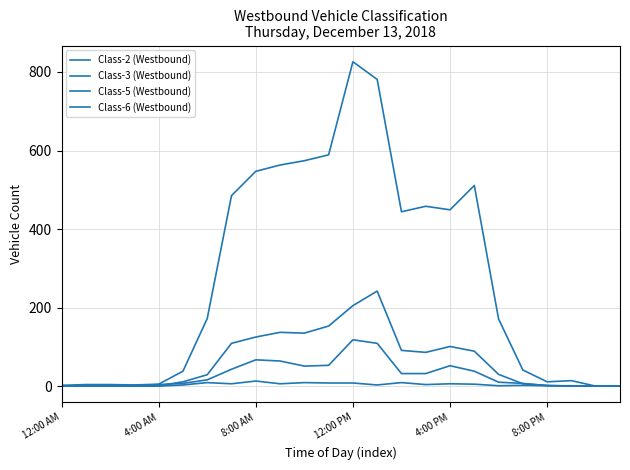

How many lines are shown in the chart?

4